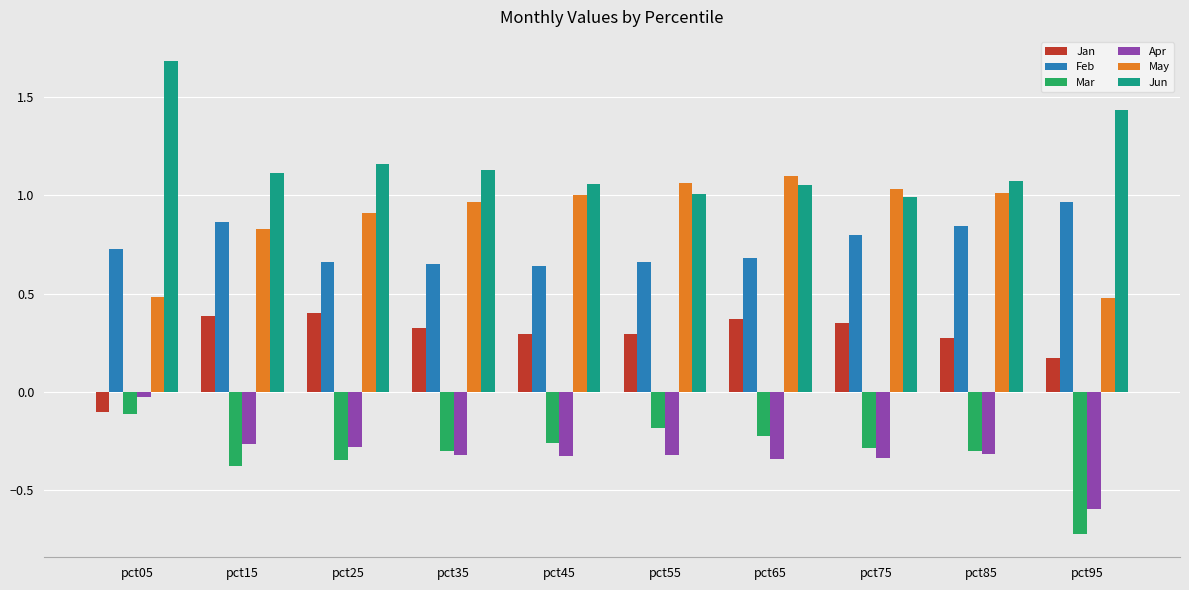

What is the sum of the May values at pct85 and pct55?

2.1